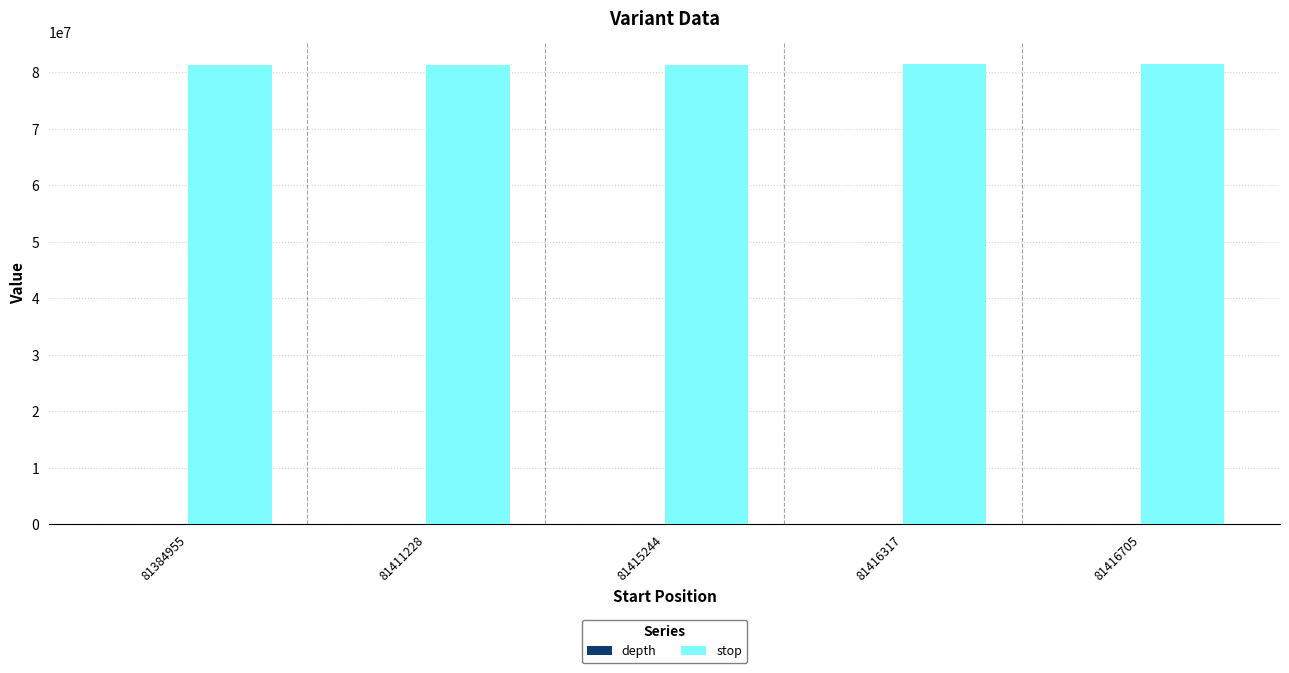

What is the maximum value for stop?

81416706